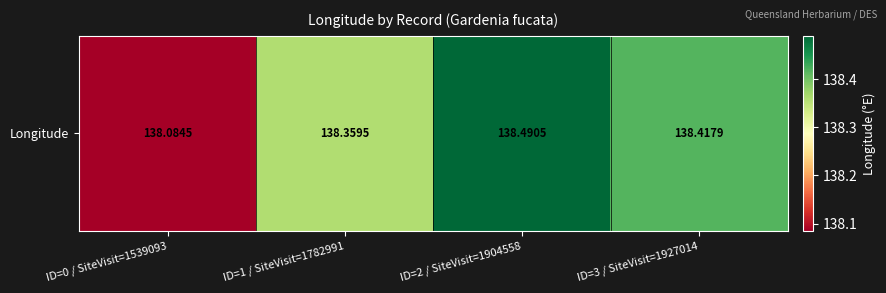

The chart shows a value of 138.5 at ID=2 / SiteVisit=1904558. True or false?

True